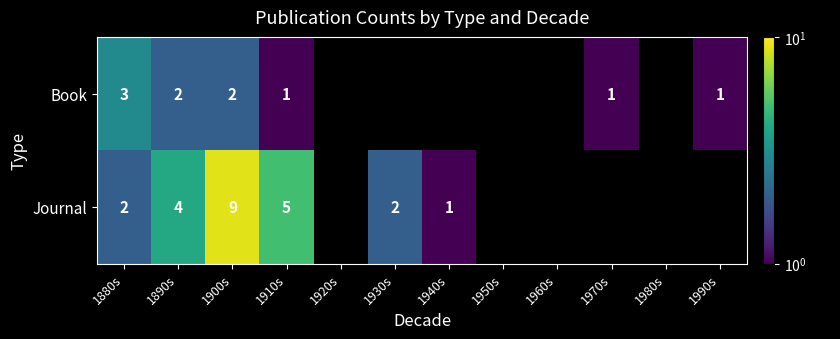

What is the sum of the Book values at 1990s and 1880s?

4